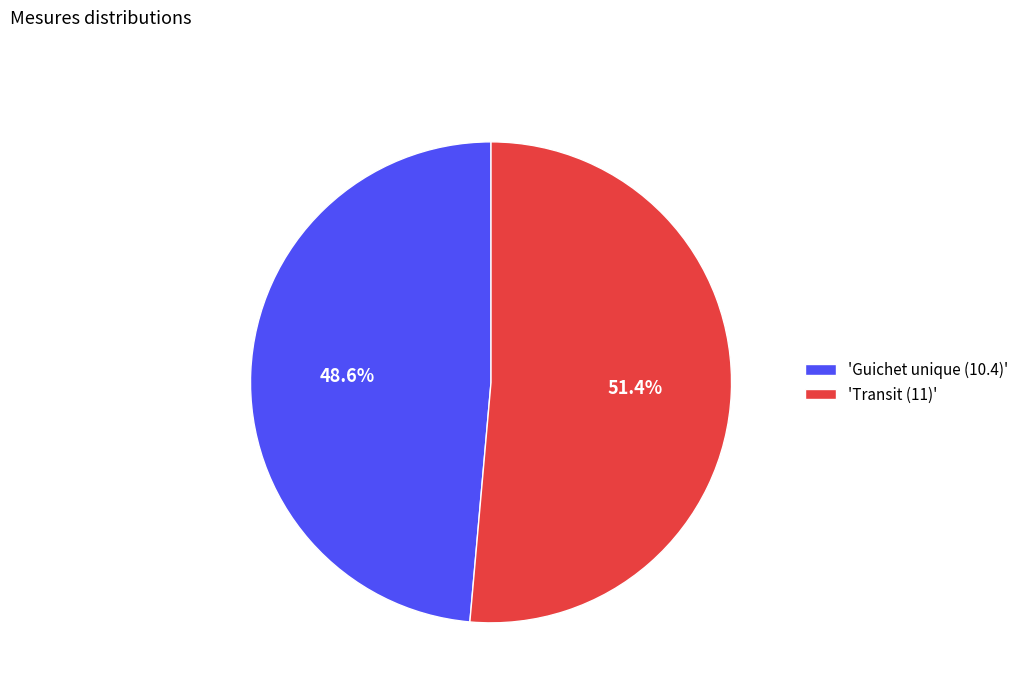

What is the ratio of the value at 'Transit (11)' to the value at 'Guichet unique (10.4)'?

1.1